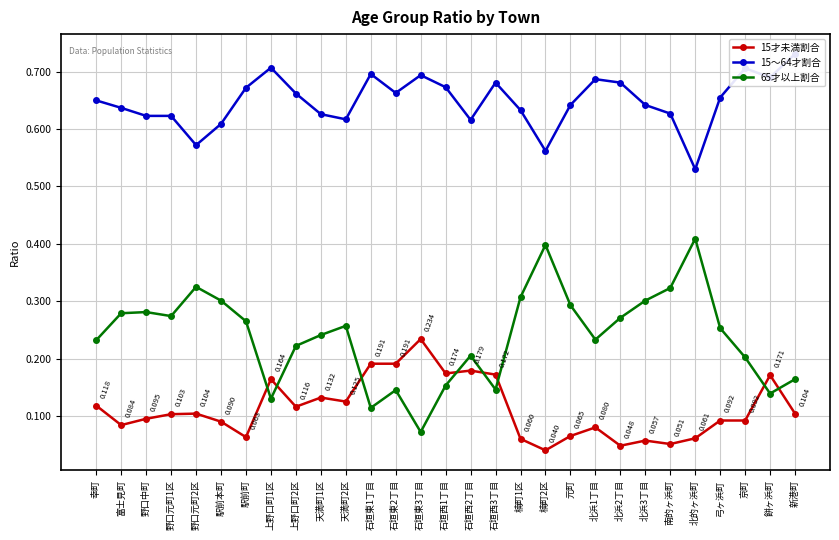

How many times do 15才未満割合 and 65才以上割合 cross each other?

8